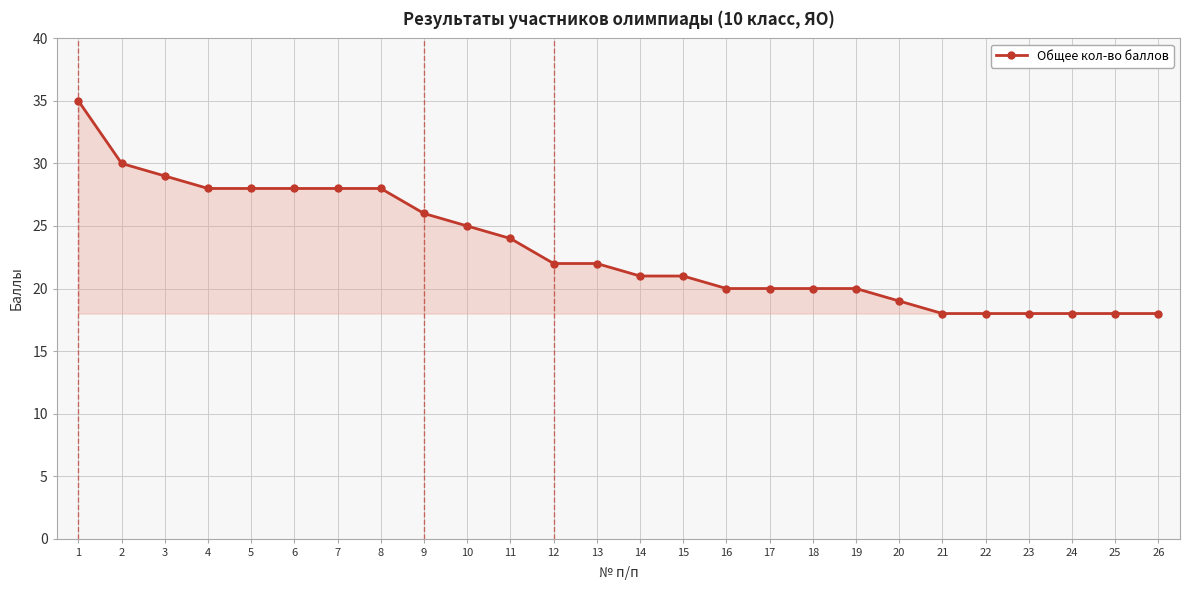

What is the sum of the values at 11 and 13?

46